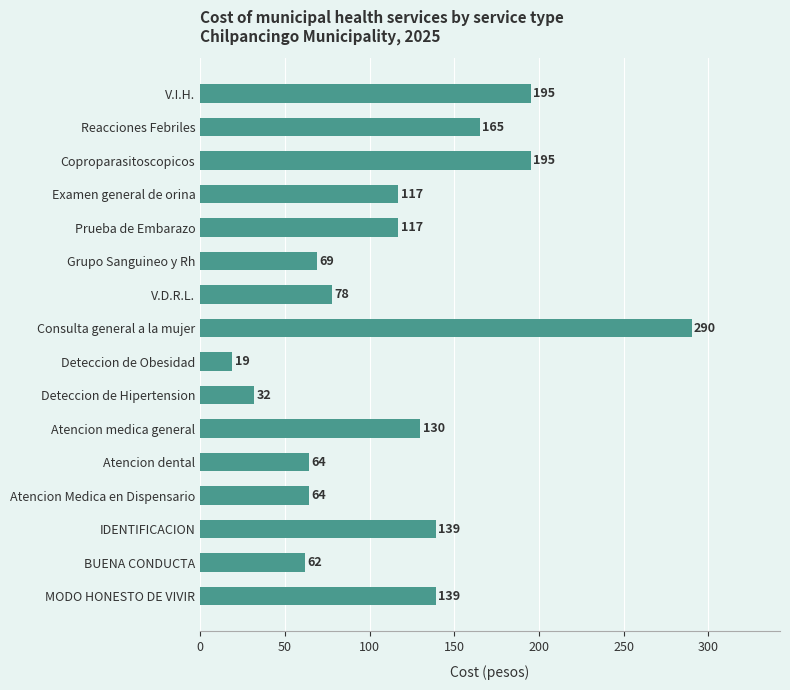

What is the change in value from Consulta general a la mujer to MODO HONESTO DE VIVIR?

-151